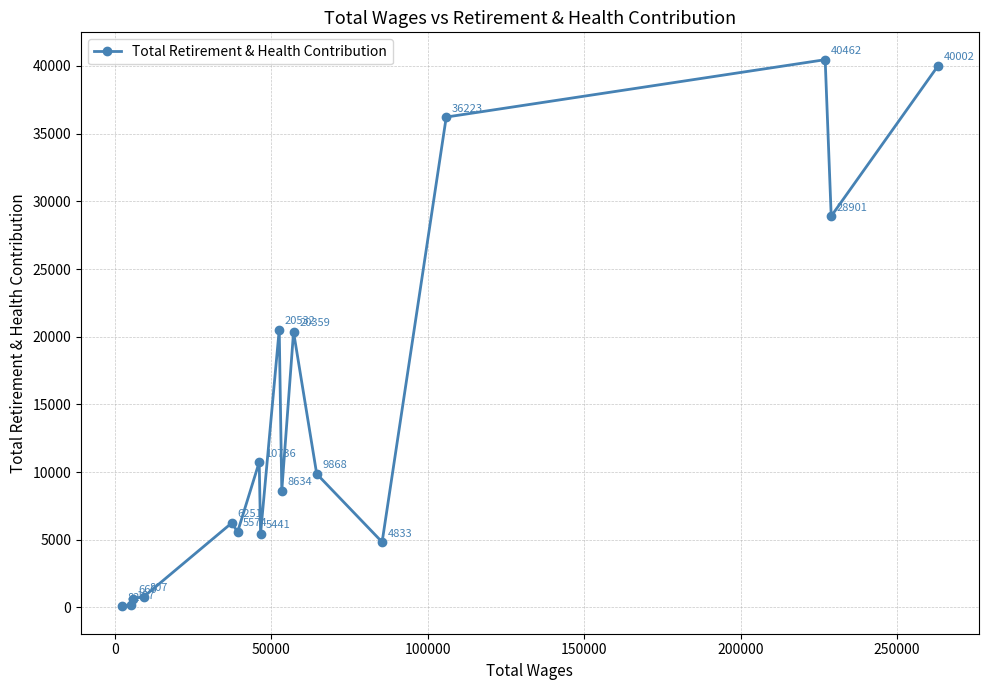

How many values are below 8634?

8